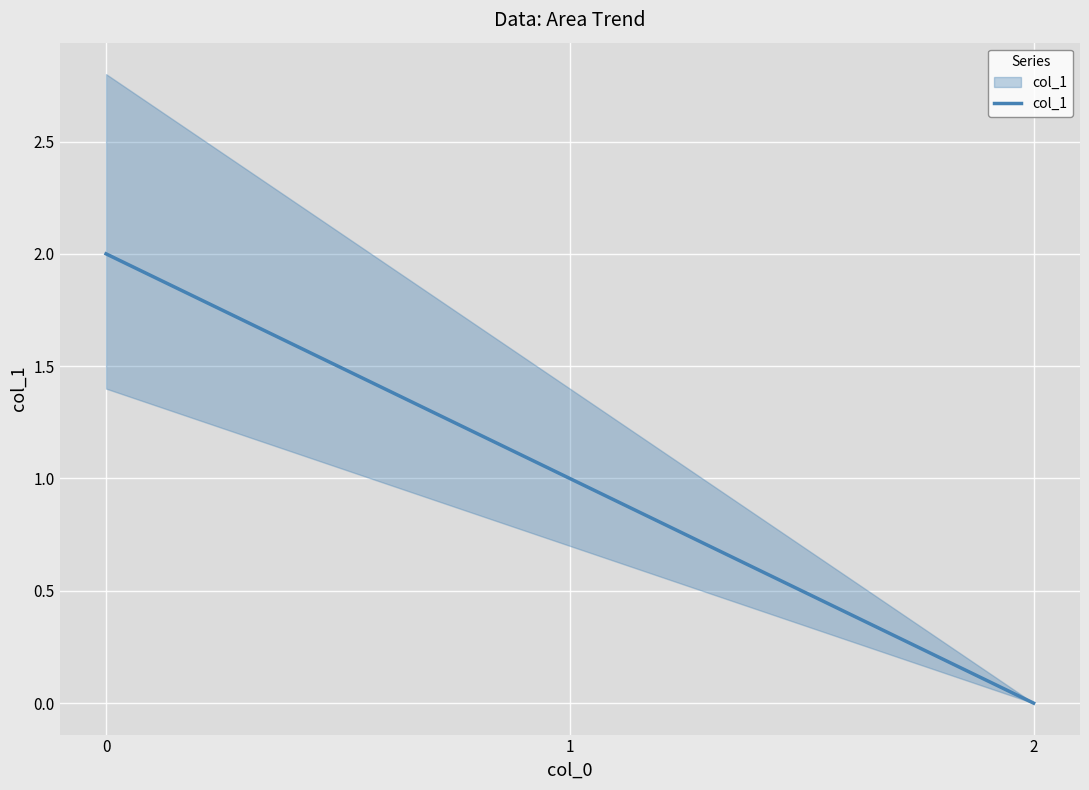

What is the difference between the values at 1 and 2?

1